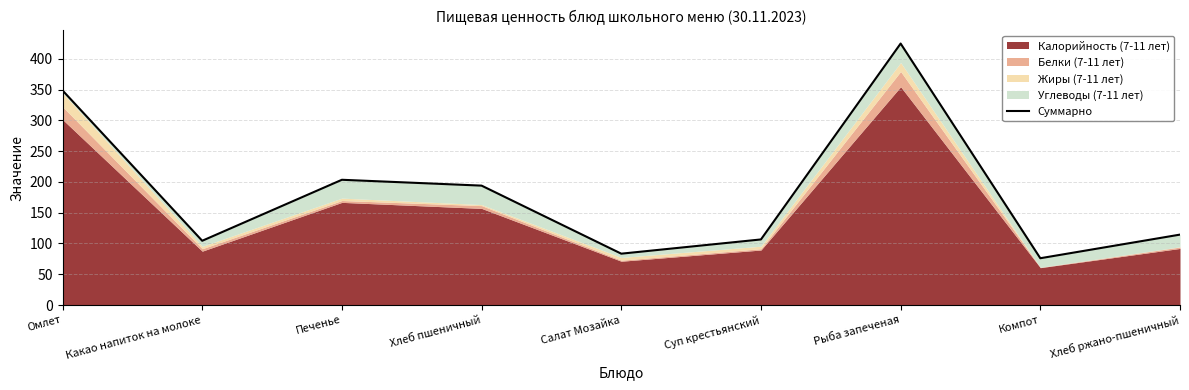

Does the chart display data point markers on the line(s)?

No